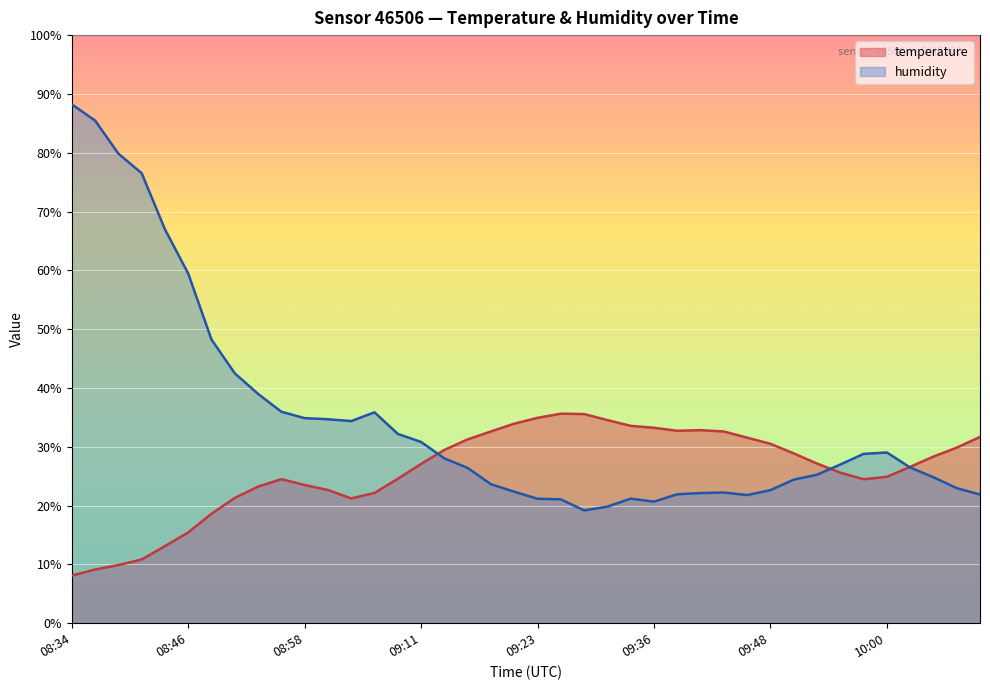

Which series has the largest total across all categories?

humidity